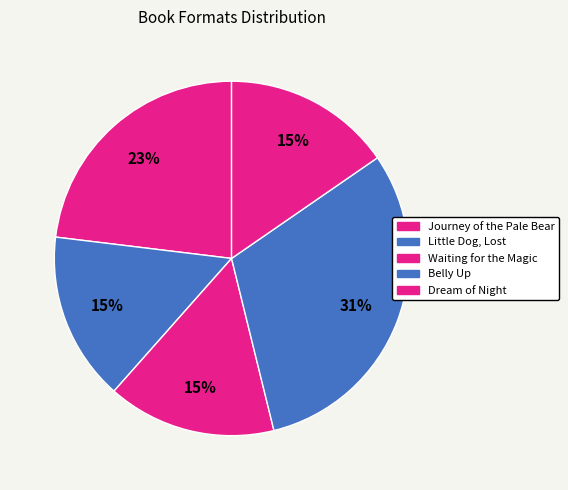

To the nearest percent, what portion does Little Dog, Lost represent?

15%